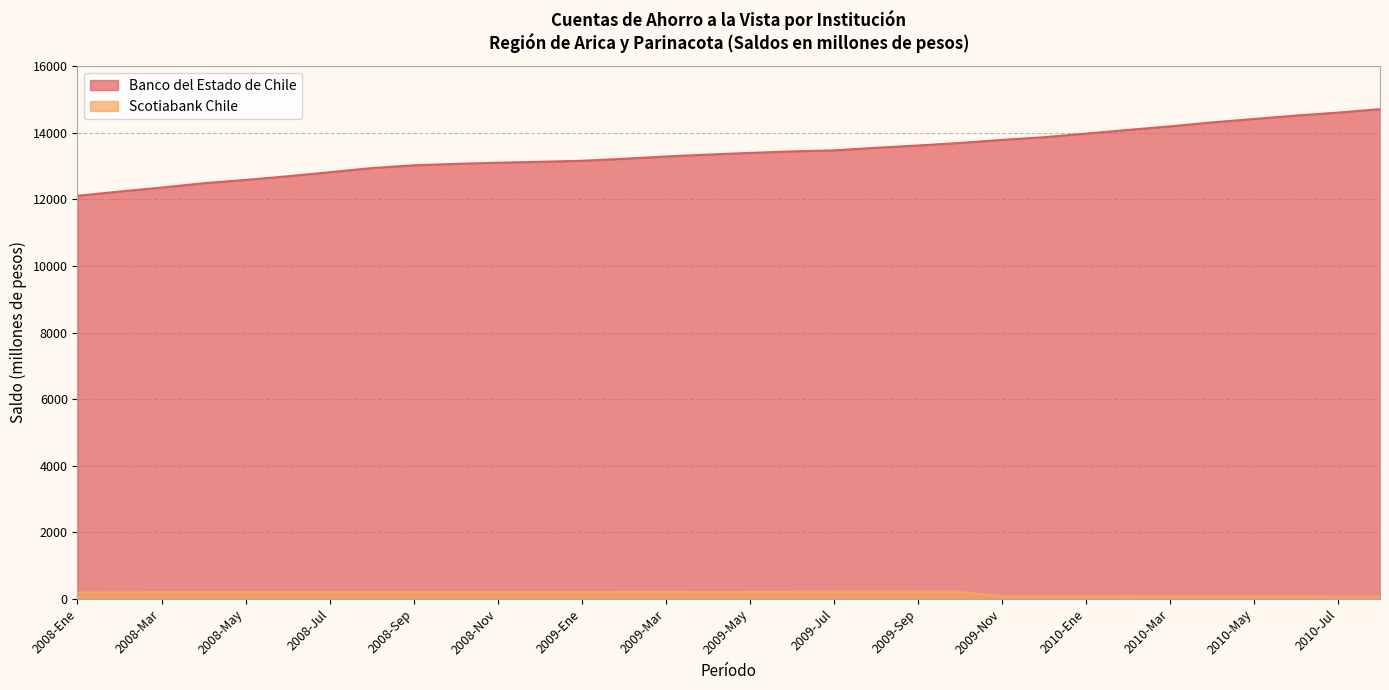

What are all the series names shown in the legend?

Banco del Estado de Chile, Scotiabank Chile